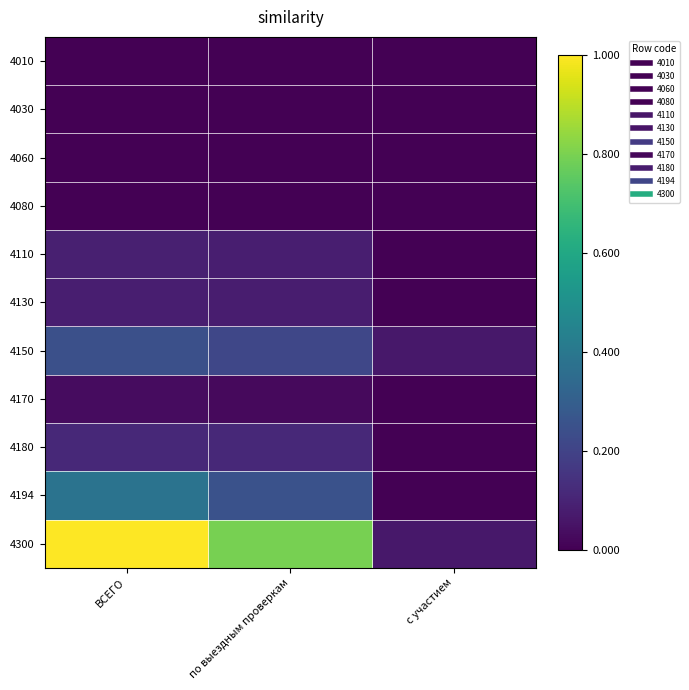

What is the spread (max minus min) of values at по выездным проверкам?

391470